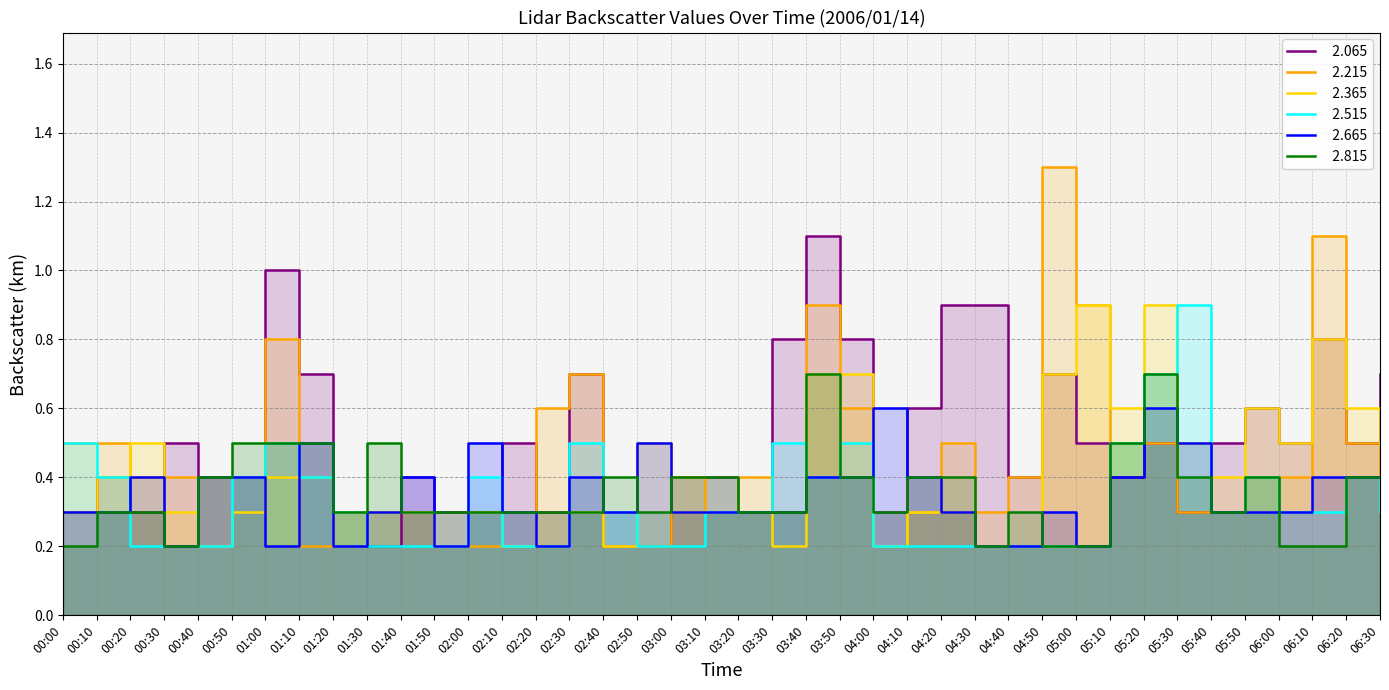

Which category has the lowest value across all series?

01:30